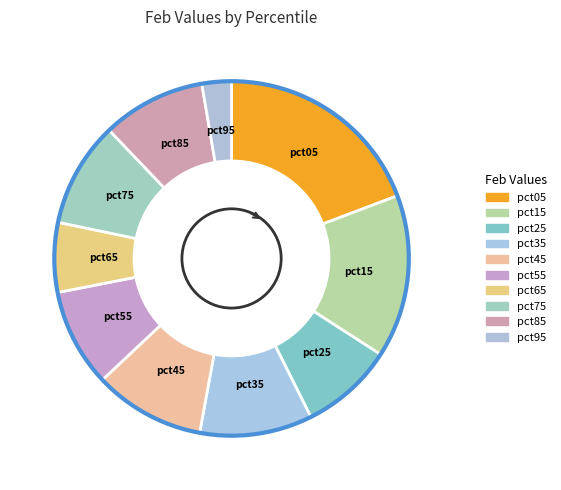

What percentage is the pct45 slice, to the nearest percent?

10%